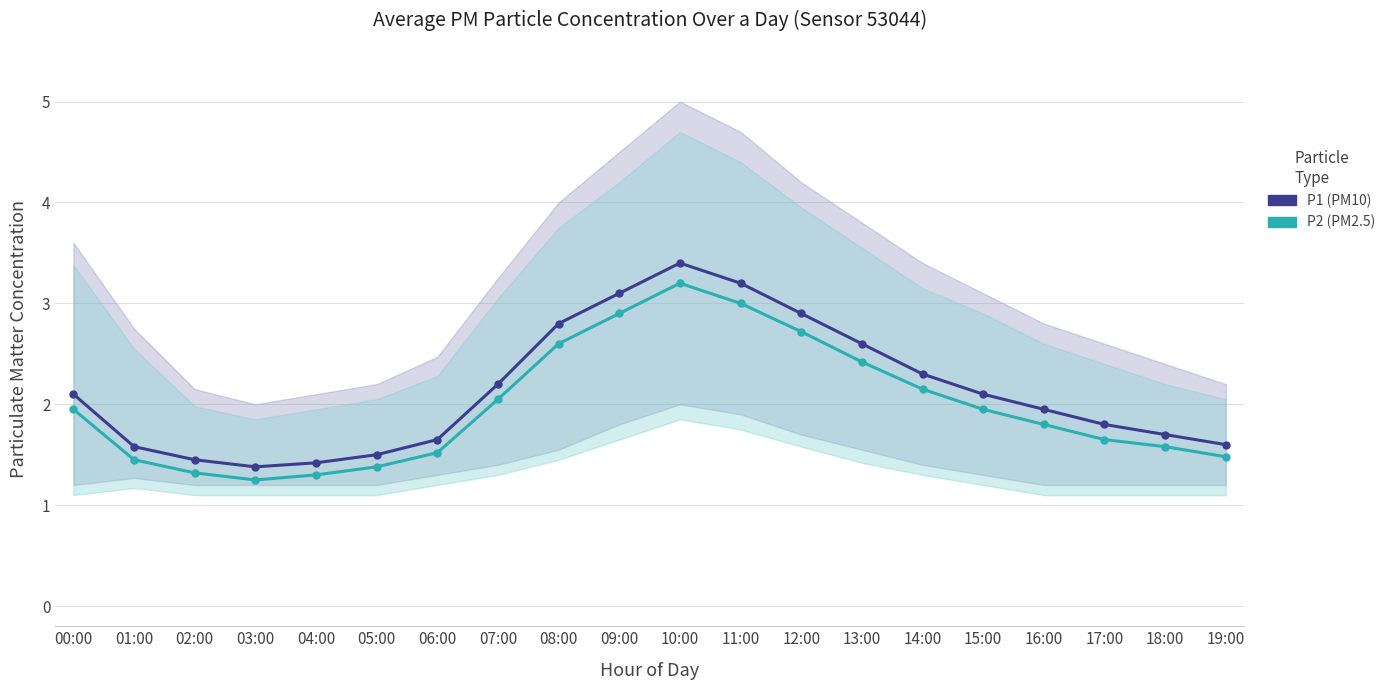

How many lines are shown in the chart?

2